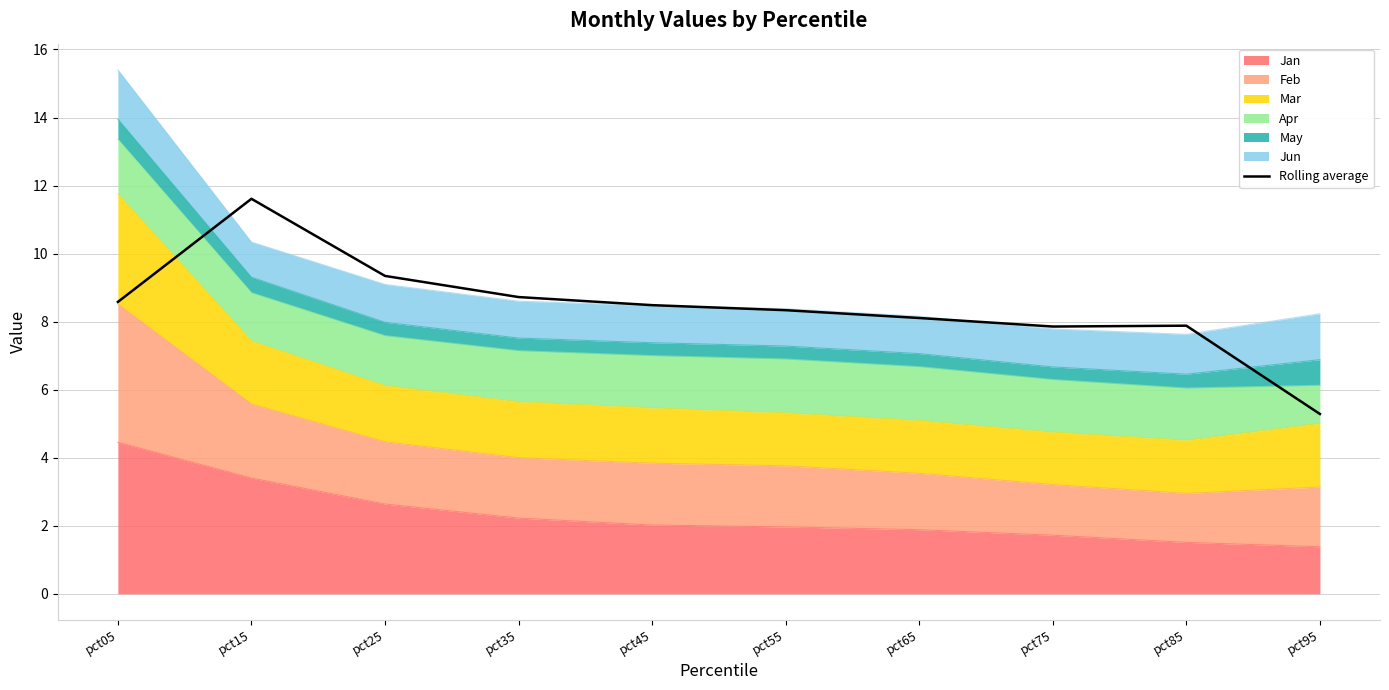

What is the value of the 5th point from the left?

8.5